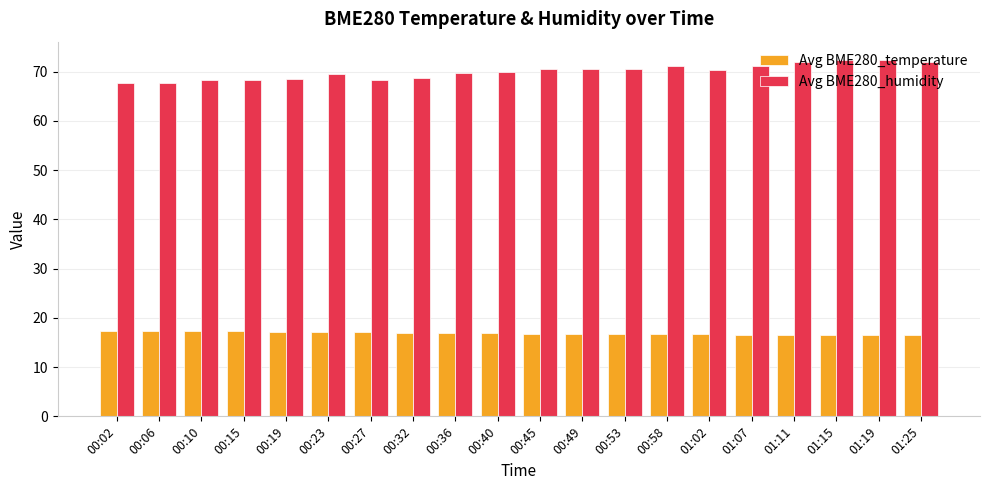

What is the lowest value of the Avg BME280_temperature series?

16.5